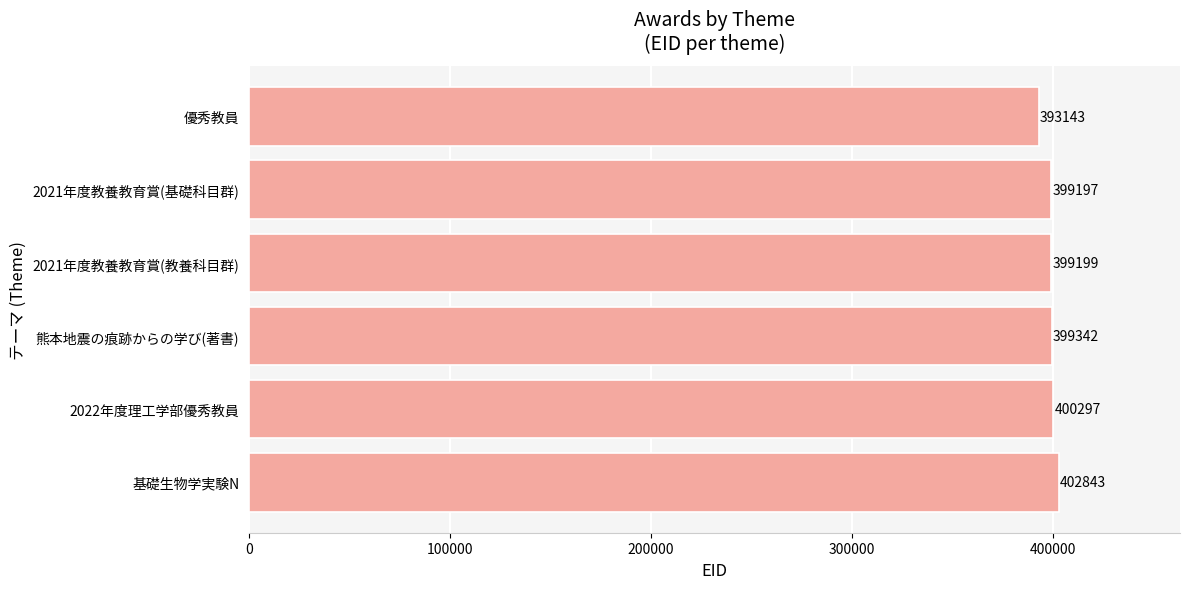

Between 2021年度教養教育賞(教養科目群) and 2022年度理工学部優秀教員, which is larger?

2022年度理工学部優秀教員